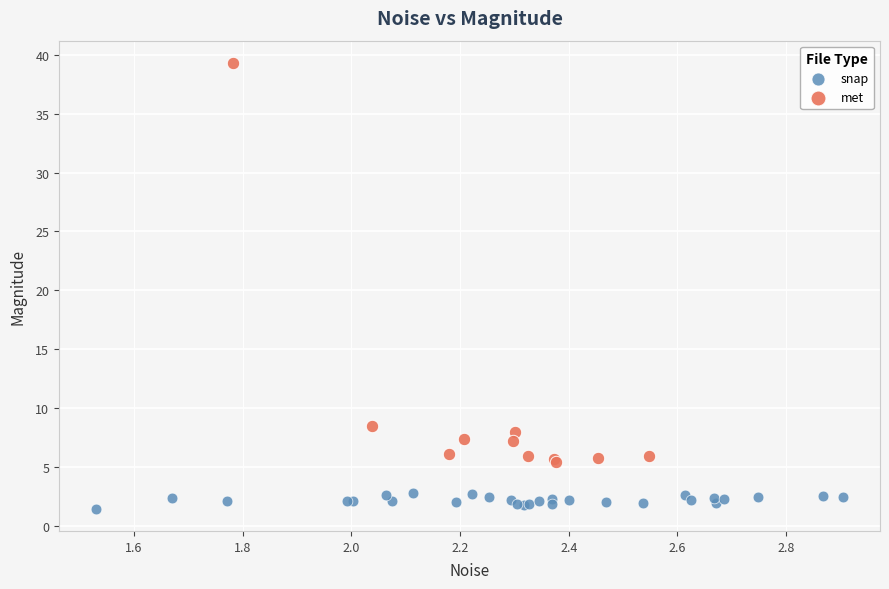

Which series reaches the minimum Y coordinate?

snap